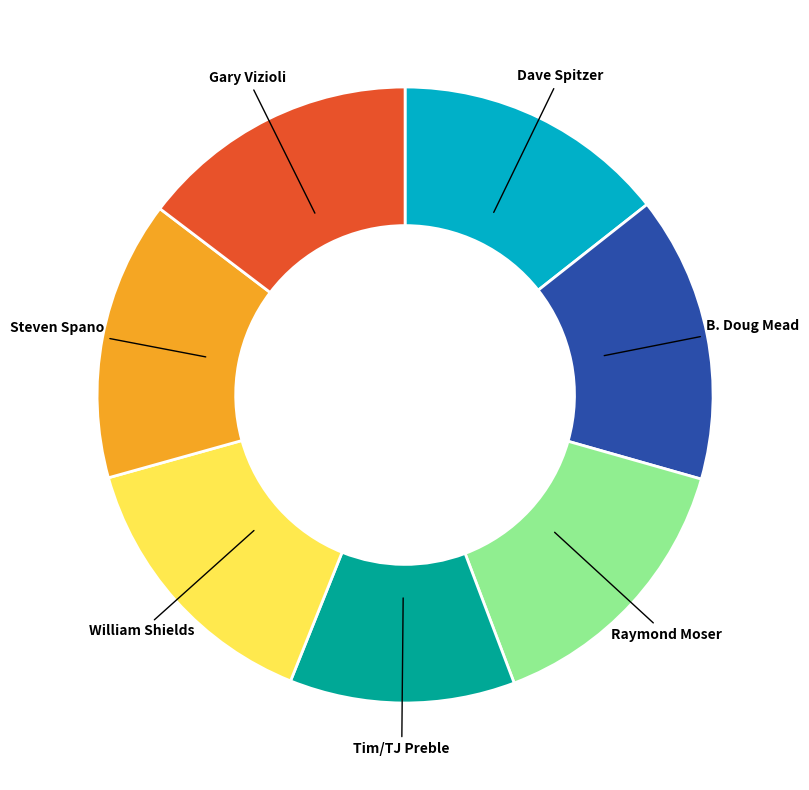

Which slice is the smallest?

Tim/TJ Preble